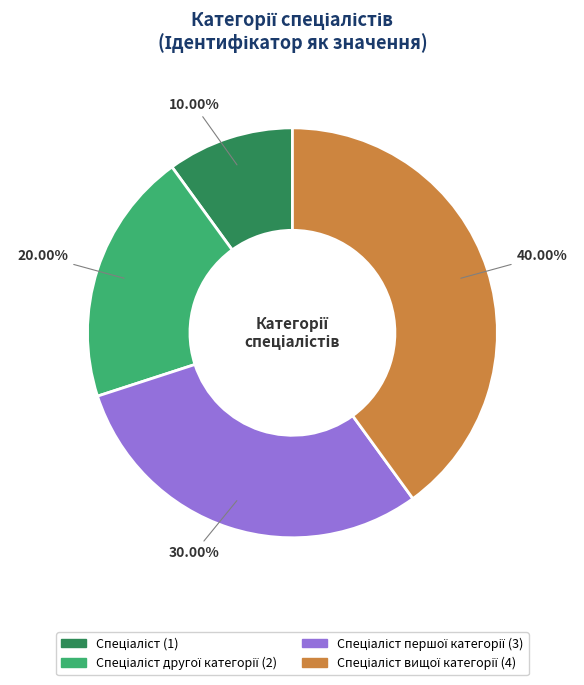

Does any single category account for the majority?

No